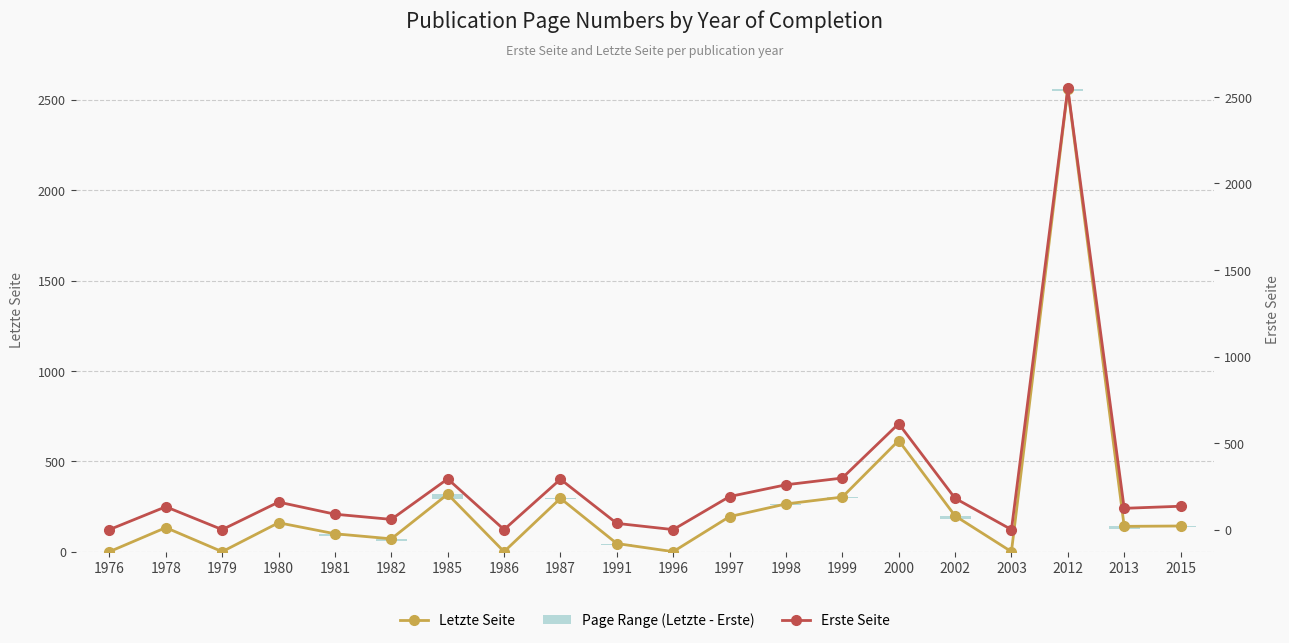

Count the number of data series in this chart.

3